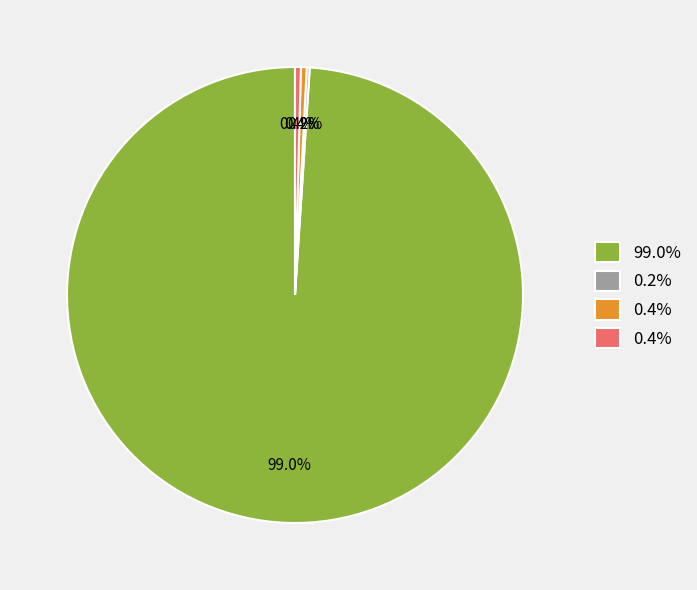

Does any single category account for the majority?

Yes